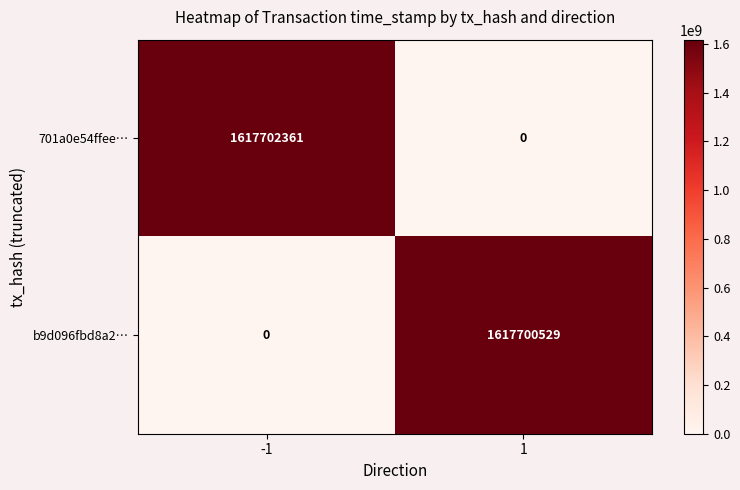

What is the difference between the 701a0e54ffee… values at 1 and -1?

1617702361